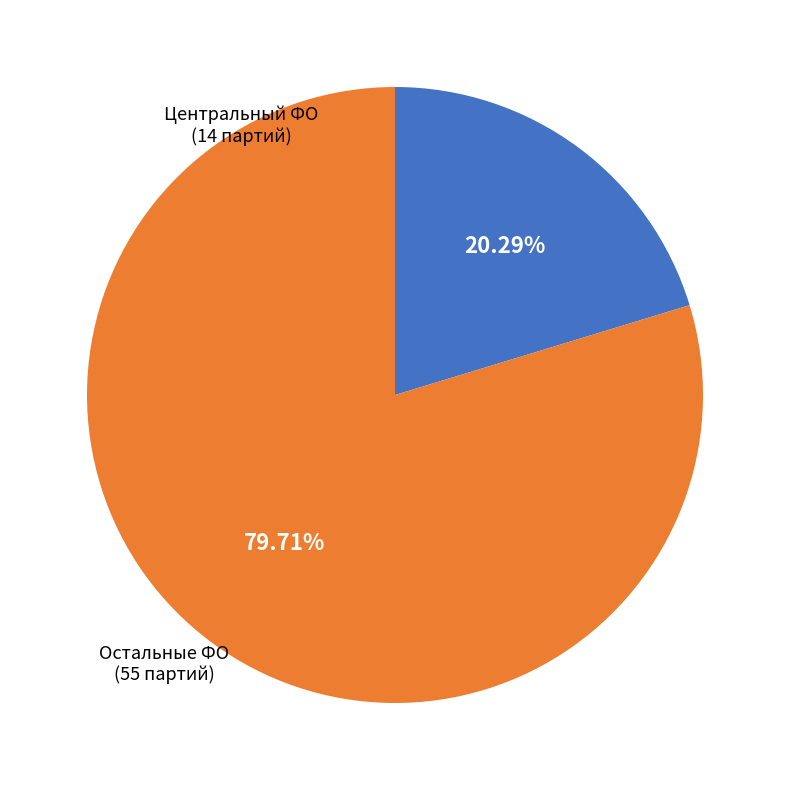

Is the sum of Центральный ФО and Остальные ФО greater than half?

Yes